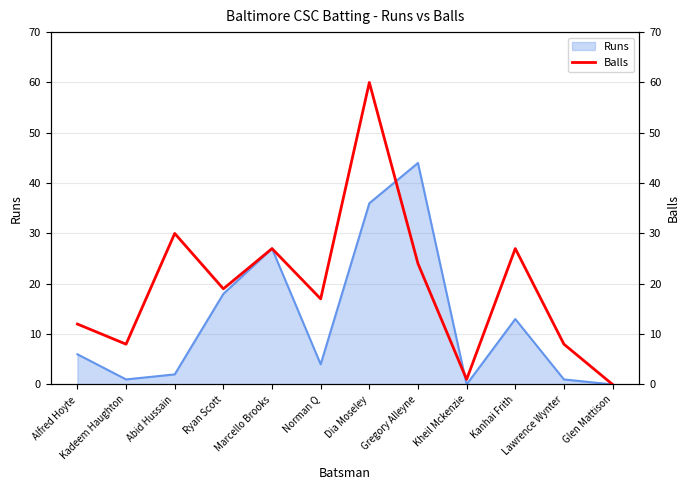

Reading left to right, transcribe all the data shown in this chart.

Alfred Hoyte=12	Kadeem Haughton=8	Abid Hussain=30	Ryan Scott=19	Marcello Brooks=27	Norman Q=17	Dia Moseley=60	Gregory Alleyne=24	Kheil Mckenzie=1	Kanhai Frith=27	Lawrence Wynter=8	Glen Mattison=0